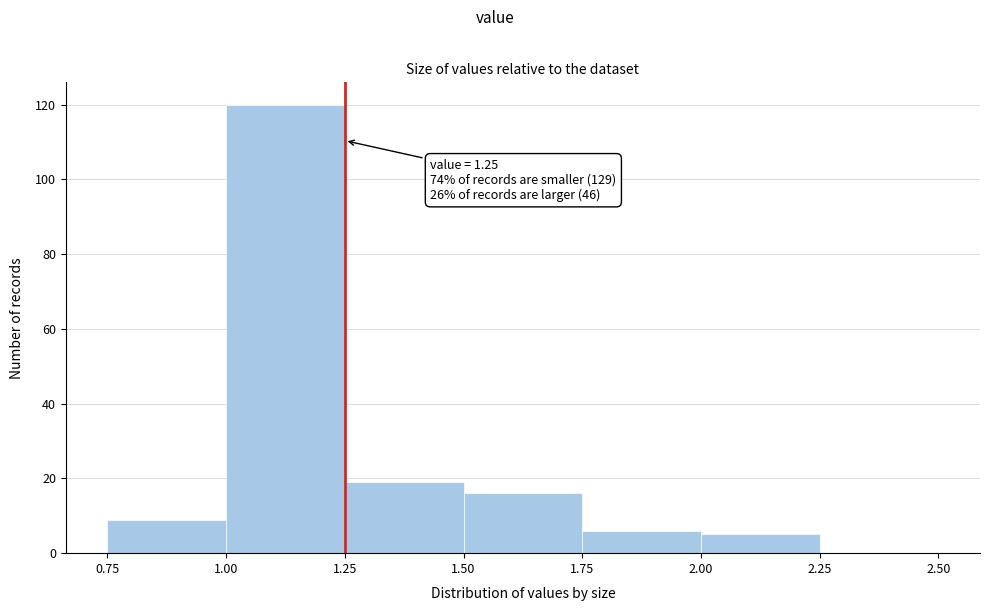

Over which range of the x-axis is the bar tallest?

1.00 to 1.25